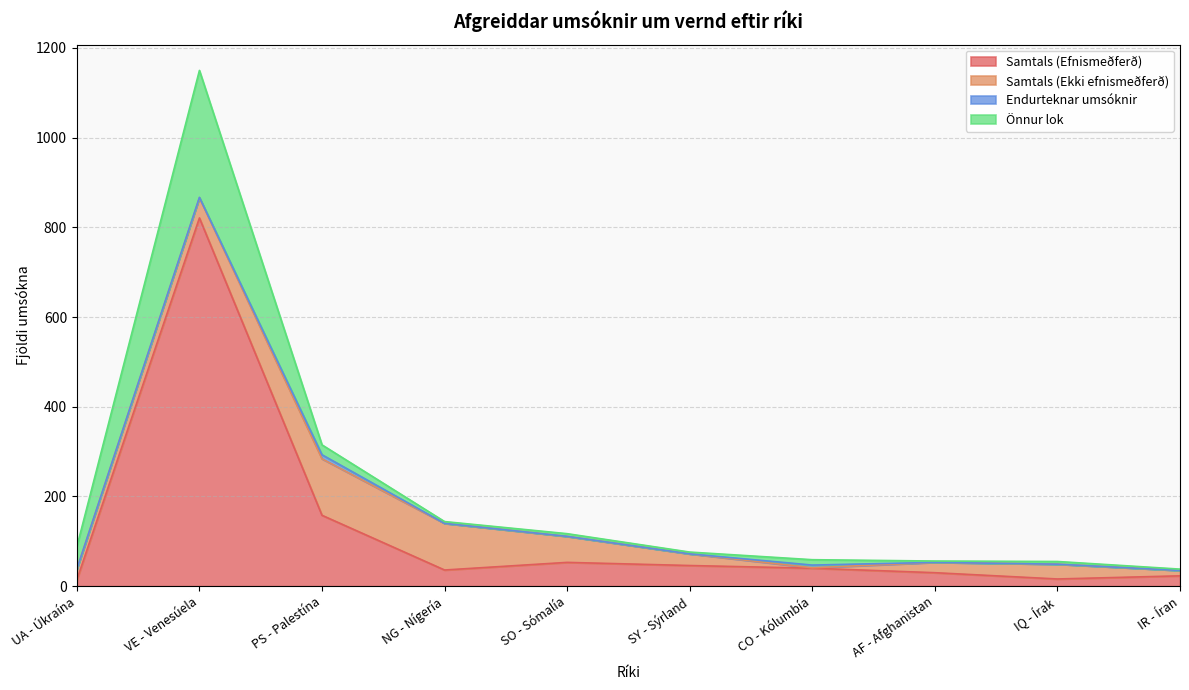

At which label does Samtals (Efnismeðferð) first exceed 40?

VE - Venesúela